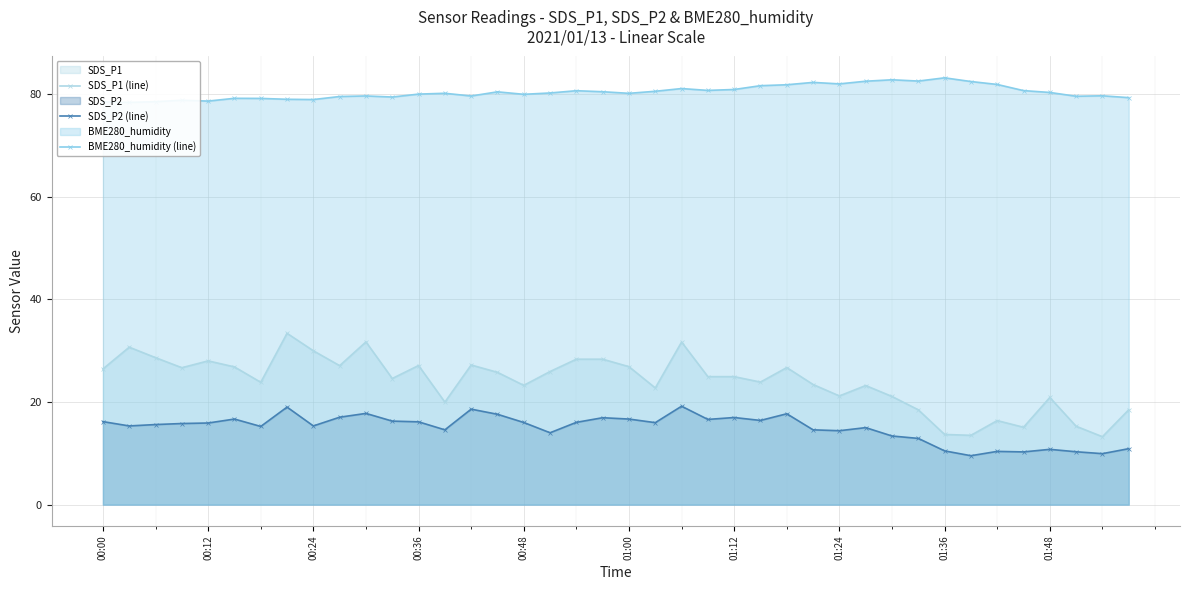

How many interior local peaks does the SDS_P1 (line) series have?

11